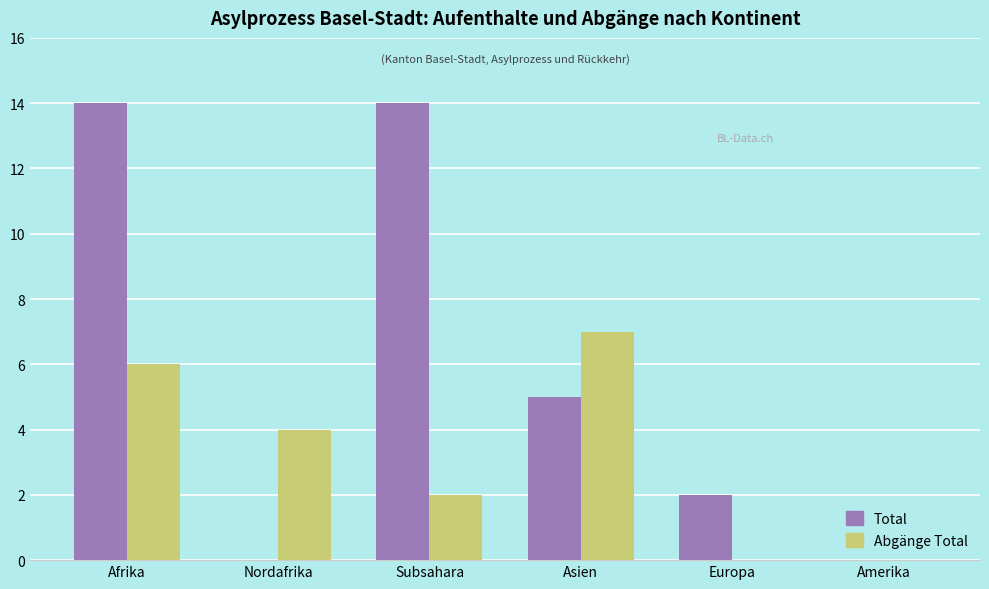

The value of Abgänge Total at Nordafrika is 2. True or false?

False